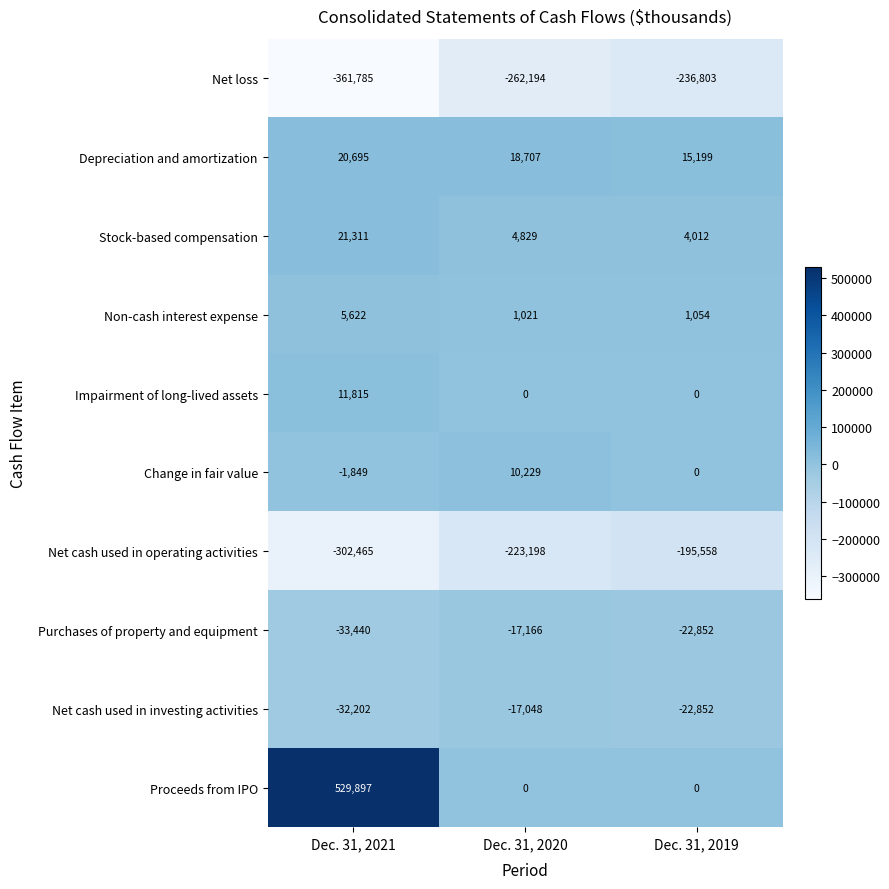

How many values in Impairment of long-lived assets are above zero?

1